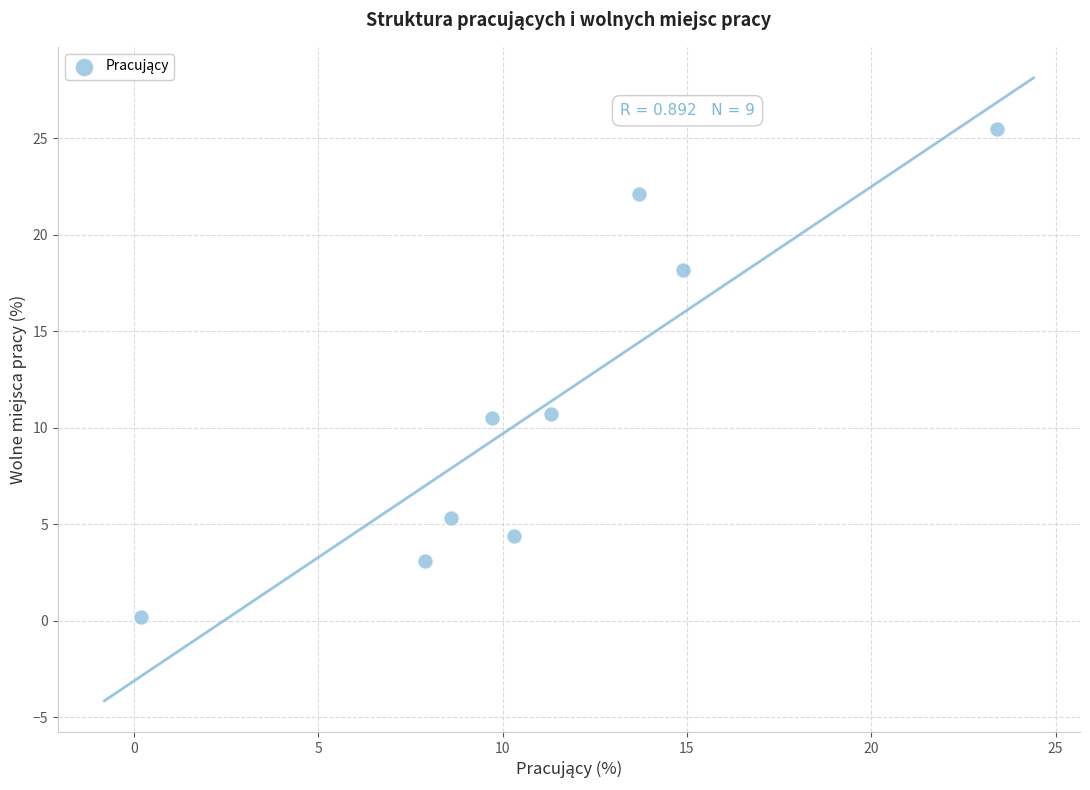

What is the average Y value?

11.1